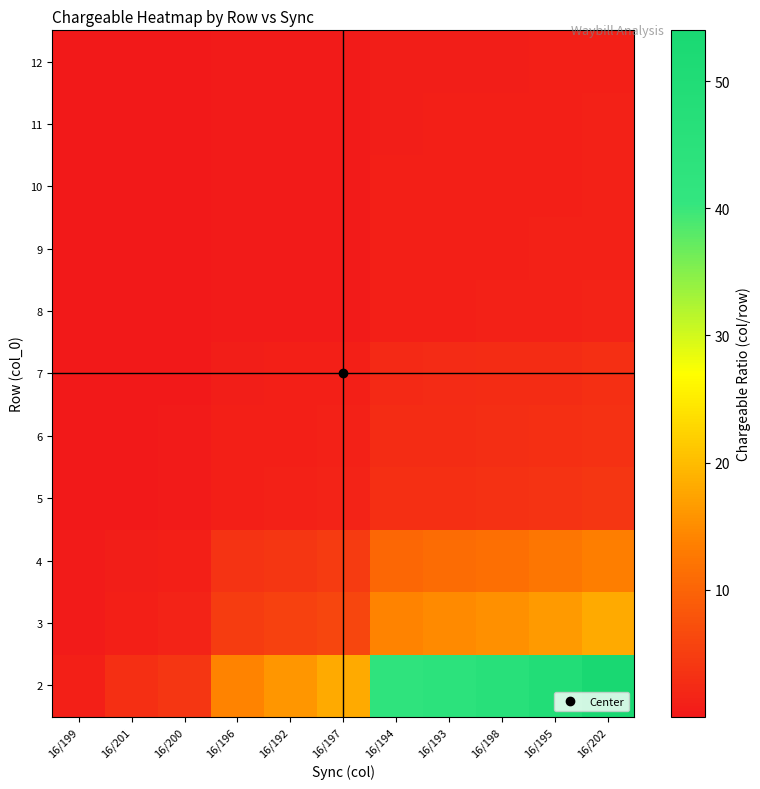

Reading left to right, extract all data points from this chart.

2: 16/199=1.0	16/201=3.0	16/200=4.0	16/196=14.0	16/192=16.0	16/197=18.0	16/194=42.0	16/193=44.0	16/198=46.0	16/195=49.0	16/202=54.0
3: 16/199=0.3	16/201=1.0	16/200=1.3	16/196=4.7	16/192=5.3	16/197=6.0	16/194=14.0	16/193=14.7	16/198=15.3	16/195=16.3	16/202=18.0
4: 16/199=0.2	16/201=0.7	16/200=1.0	16/196=3.5	16/192=4.0	16/197=4.5	16/194=10.5	16/193=11.0	16/198=11.5	16/195=12.2	16/202=13.5
5: 16/199=0.1	16/201=0.2	16/200=0.3	16/196=1.0	16/192=1.1	16/197=1.3	16/194=3.0	16/193=3.1	16/198=3.3	16/195=3.5	16/202=3.9
6: 16/199=0.1	16/201=0.2	16/200=0.2	16/196=0.9	16/192=1.0	16/197=1.1	16/194=2.6	16/193=2.7	16/198=2.9	16/195=3.1	16/202=3.4
7: 16/199=0.1	16/201=0.2	16/200=0.2	16/196=0.8	16/192=0.9	16/197=1.0	16/194=2.3	16/193=2.4	16/198=2.6	16/195=2.7	16/202=3.0
8: 16/199=0.0	16/201=0.1	16/200=0.1	16/196=0.3	16/192=0.4	16/197=0.4	16/194=1.0	16/193=1.0	16/198=1.1	16/195=1.2	16/202=1.3
9: 16/199=0.0	16/201=0.1	16/200=0.1	16/196=0.3	16/192=0.4	16/197=0.4	16/194=1.0	16/193=1.0	16/198=1.0	16/195=1.1	16/202=1.2
10: 16/199=0.0	16/201=0.1	16/200=0.1	16/196=0.3	16/192=0.3	16/197=0.4	16/194=0.9	16/193=1.0	16/198=1.0	16/195=1.1	16/202=1.2
11: 16/199=0.0	16/201=0.1	16/200=0.1	16/196=0.3	16/192=0.3	16/197=0.4	16/194=0.9	16/193=0.9	16/198=0.9	16/195=1.0	16/202=1.1
12: 16/199=0.0	16/201=0.1	16/200=0.1	16/196=0.3	16/192=0.3	16/197=0.3	16/194=0.8	16/193=0.8	16/198=0.9	16/195=0.9	16/202=1.0